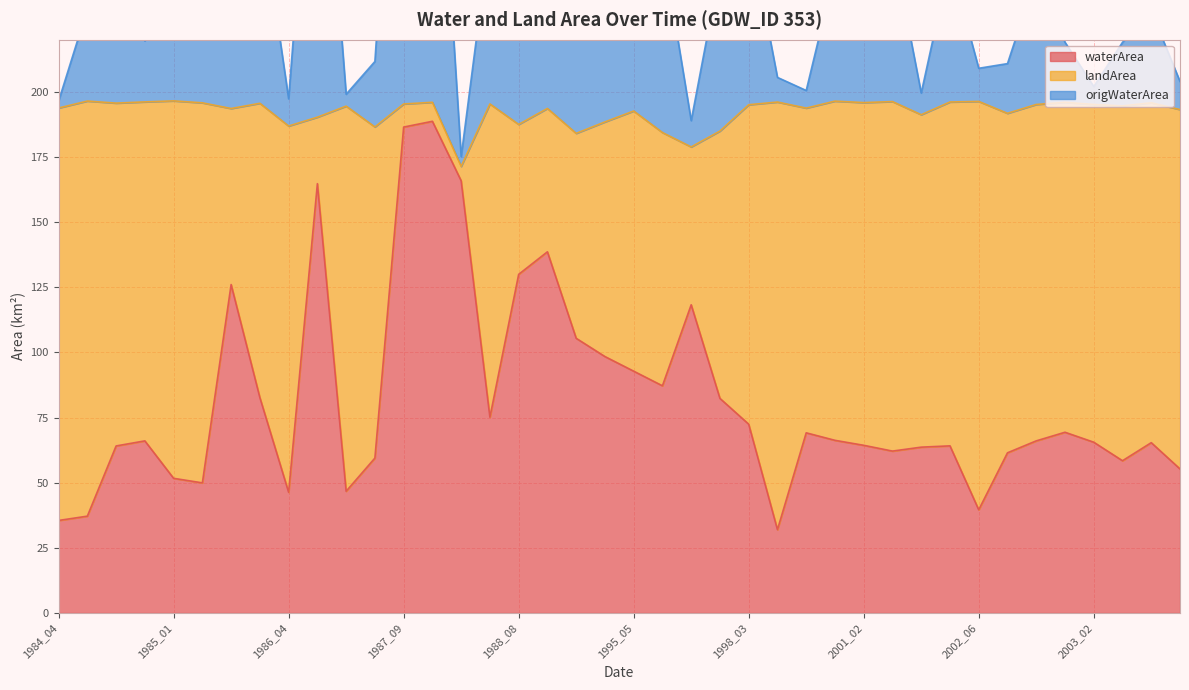

True or false: waterArea has a value of 63.6 at 2001_06.

True